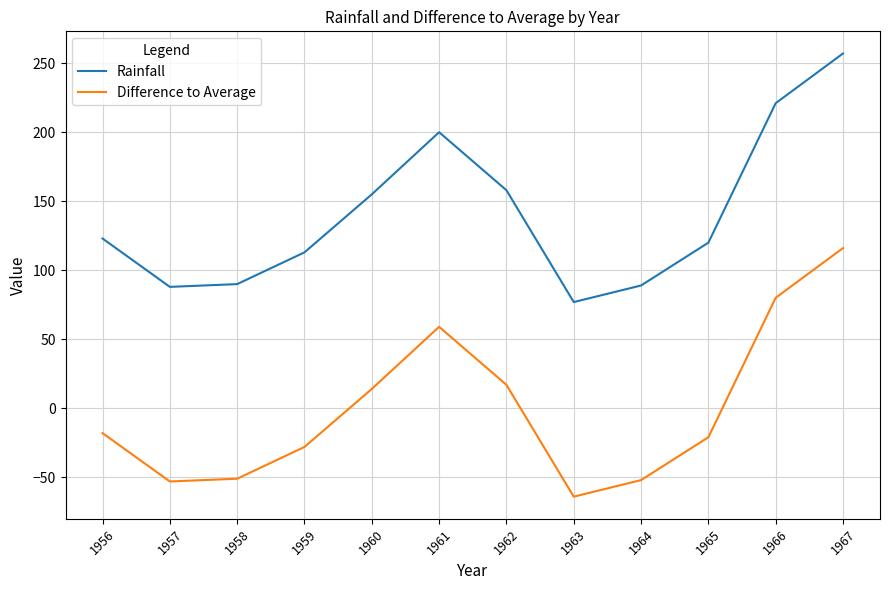

The Rainfall series shows 155.7 at 1964. True or false?

False